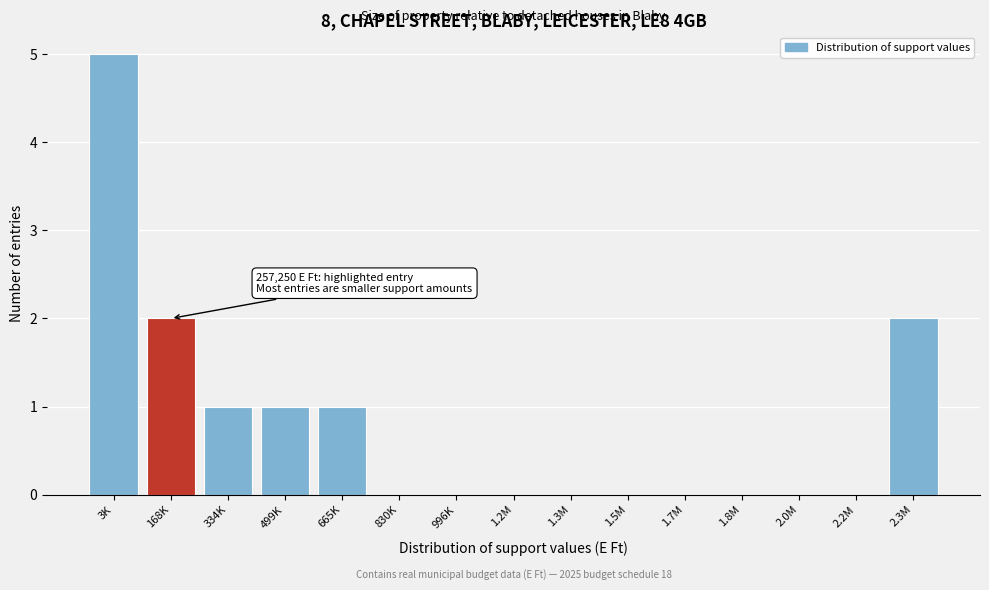

Reading left to right, what are all the values shown in this chart?

3K=5	168K=2	334K=1	499K=1	665K=1	830K=0	996K=0	1.2M=0	1.3M=0	1.5M=0	1.7M=0	1.8M=0	2.0M=0	2.2M=0	2.3M=2